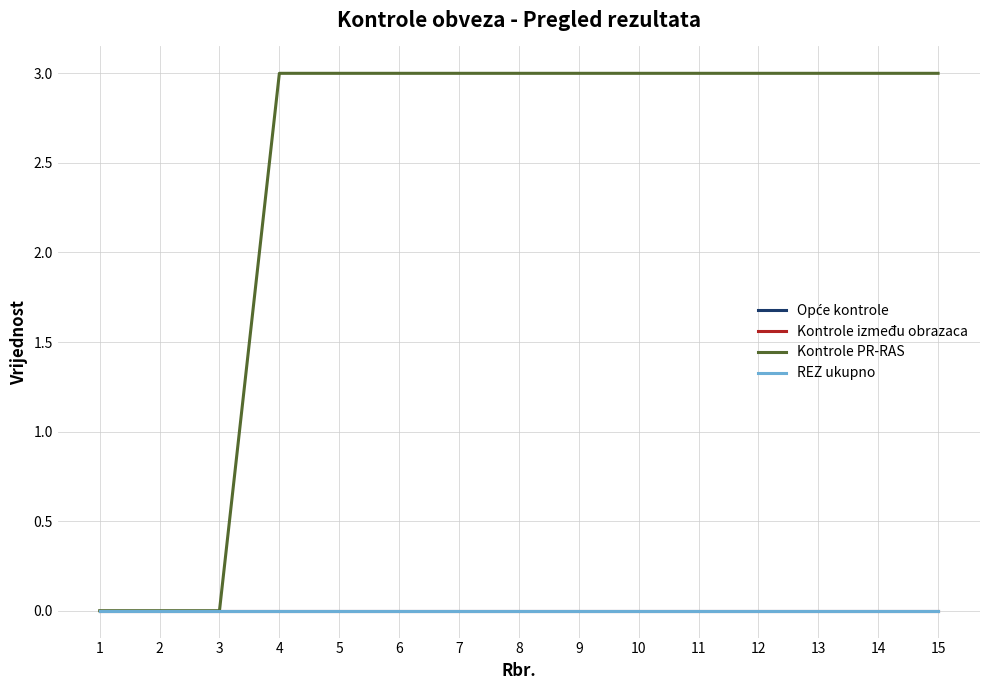

Does the chart display data point markers on the line(s)?

No